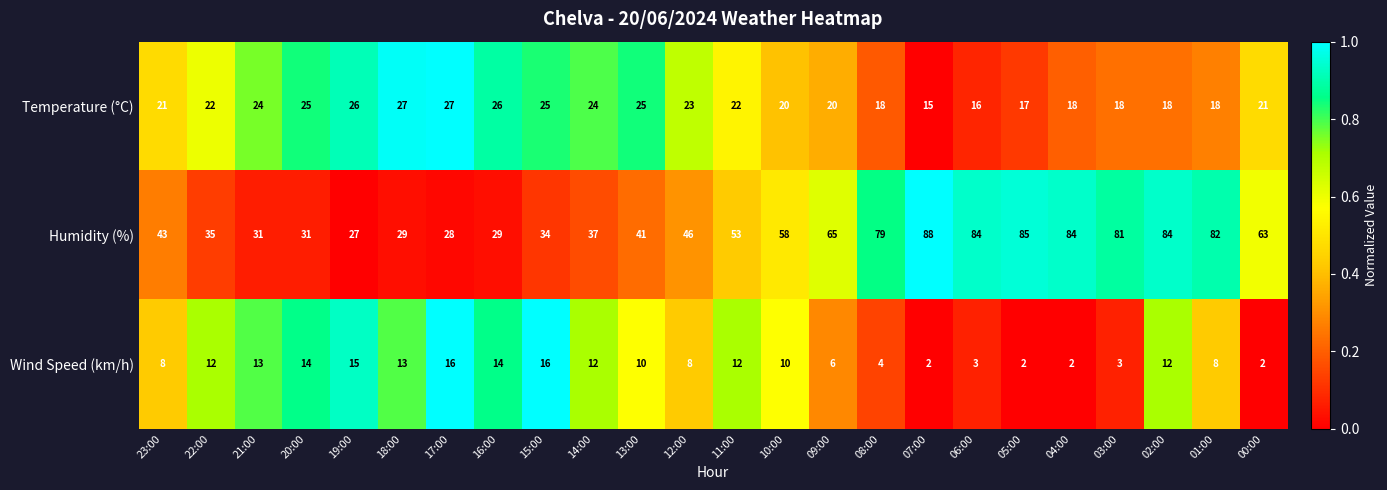

At which category does the chart reach its peak across all series?

07:00